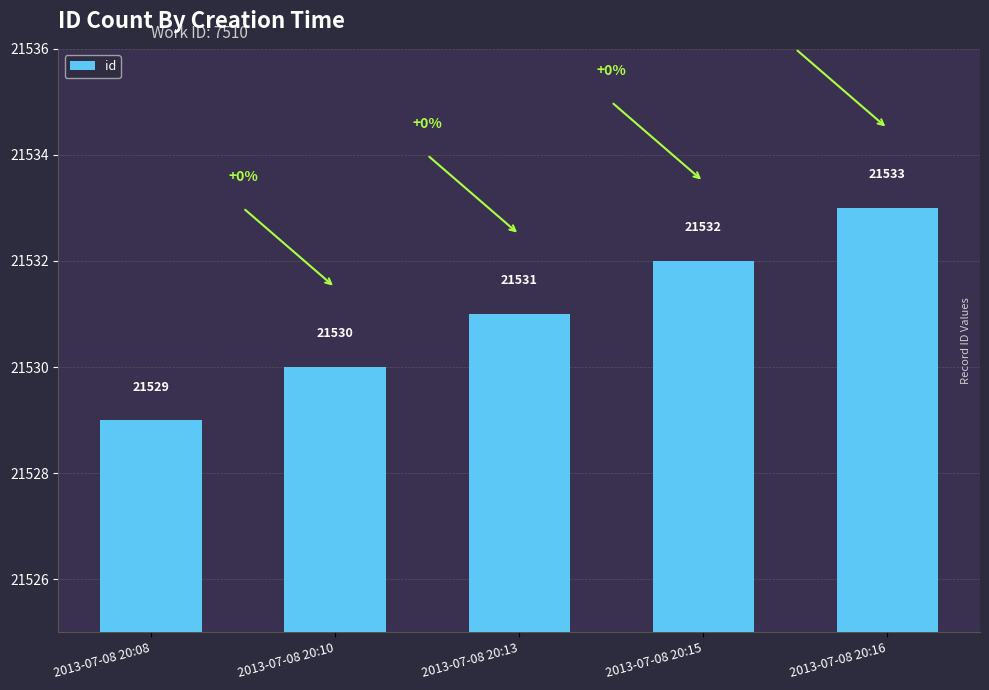

Where is the data nearest to the value 21531?

2013-07-08 20:13